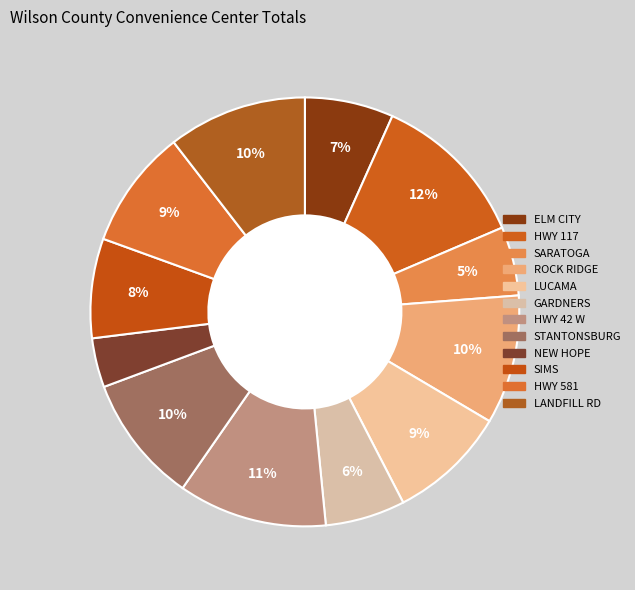

Rank the categories by value from highest to lowest.

HWY 117, HWY 42 W, LANDFILL RD, ROCK RIDGE, STANTONSBURG, HWY 581, LUCAMA, SIMS, ELM CITY, GARDNERS, SARATOGA, NEW HOPE